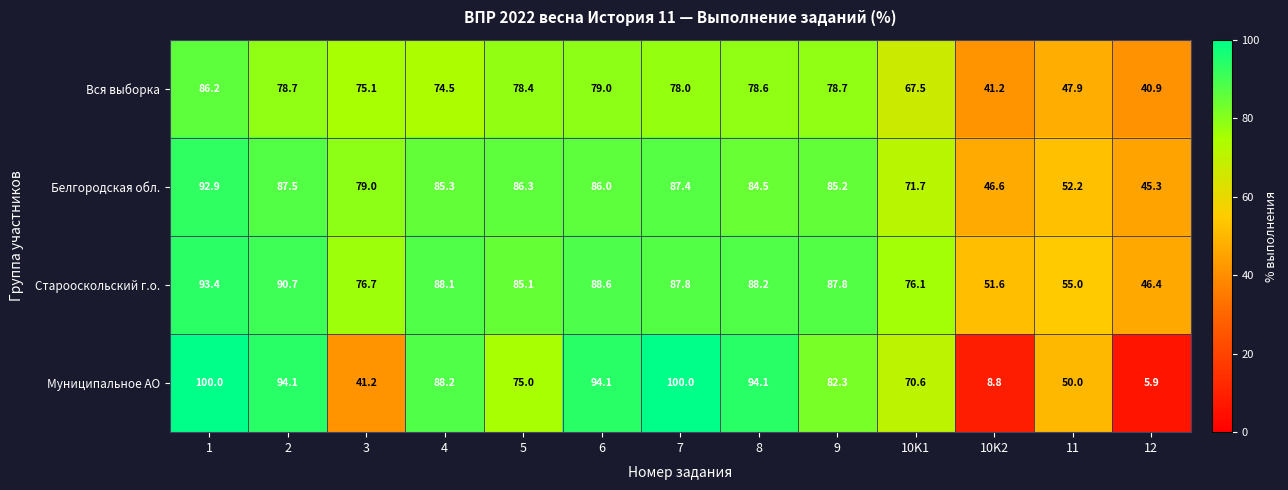

Is the value of Вся выборка at 12 greater than the value of Белгородская обл. at 1?

No